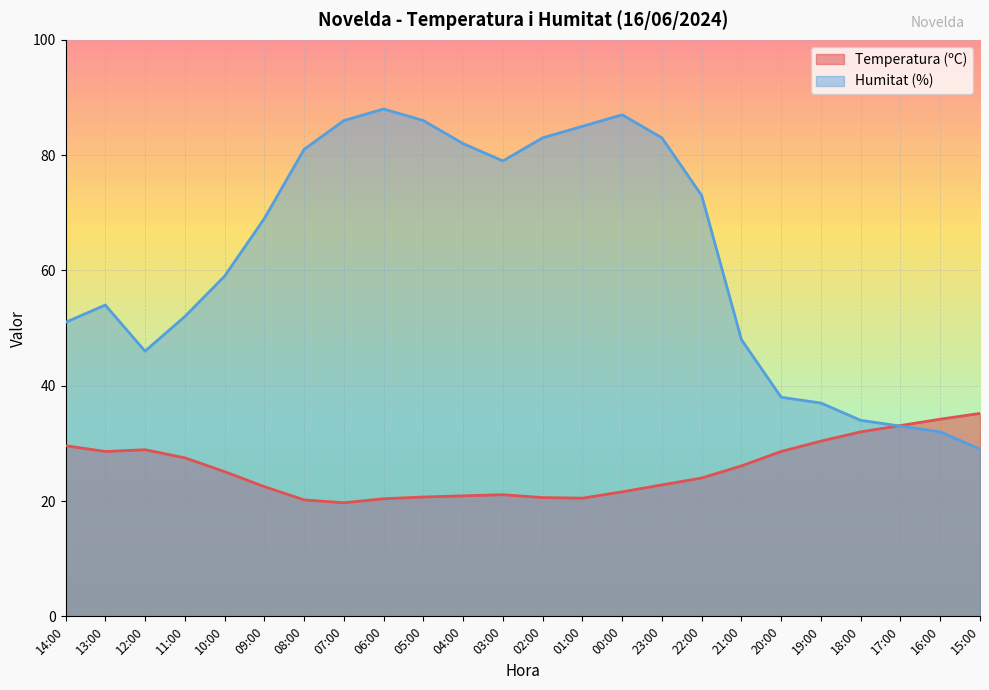

What is the difference between the maximum and second lowest values in the Temperatura (ºC) series?

15.0